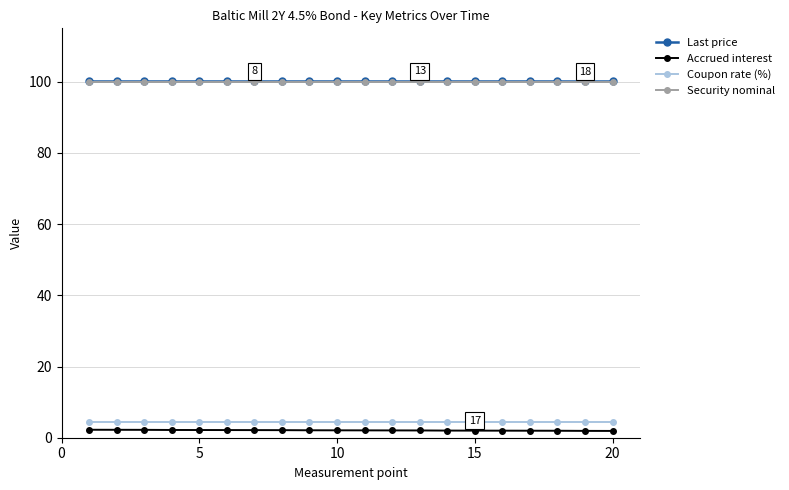

What is the maximum value for Last price?

100.1